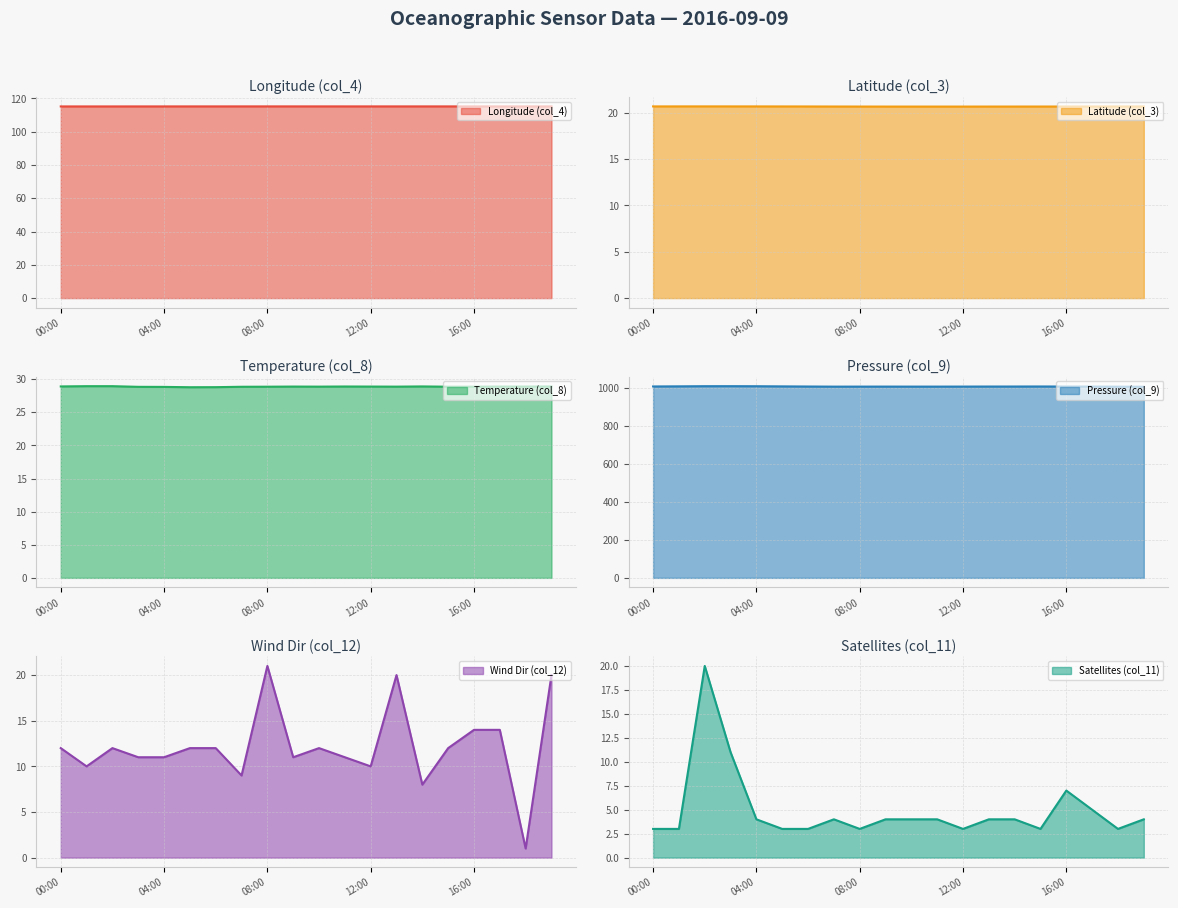

How many interior local peaks does the Longitude (col_4) series have?

1